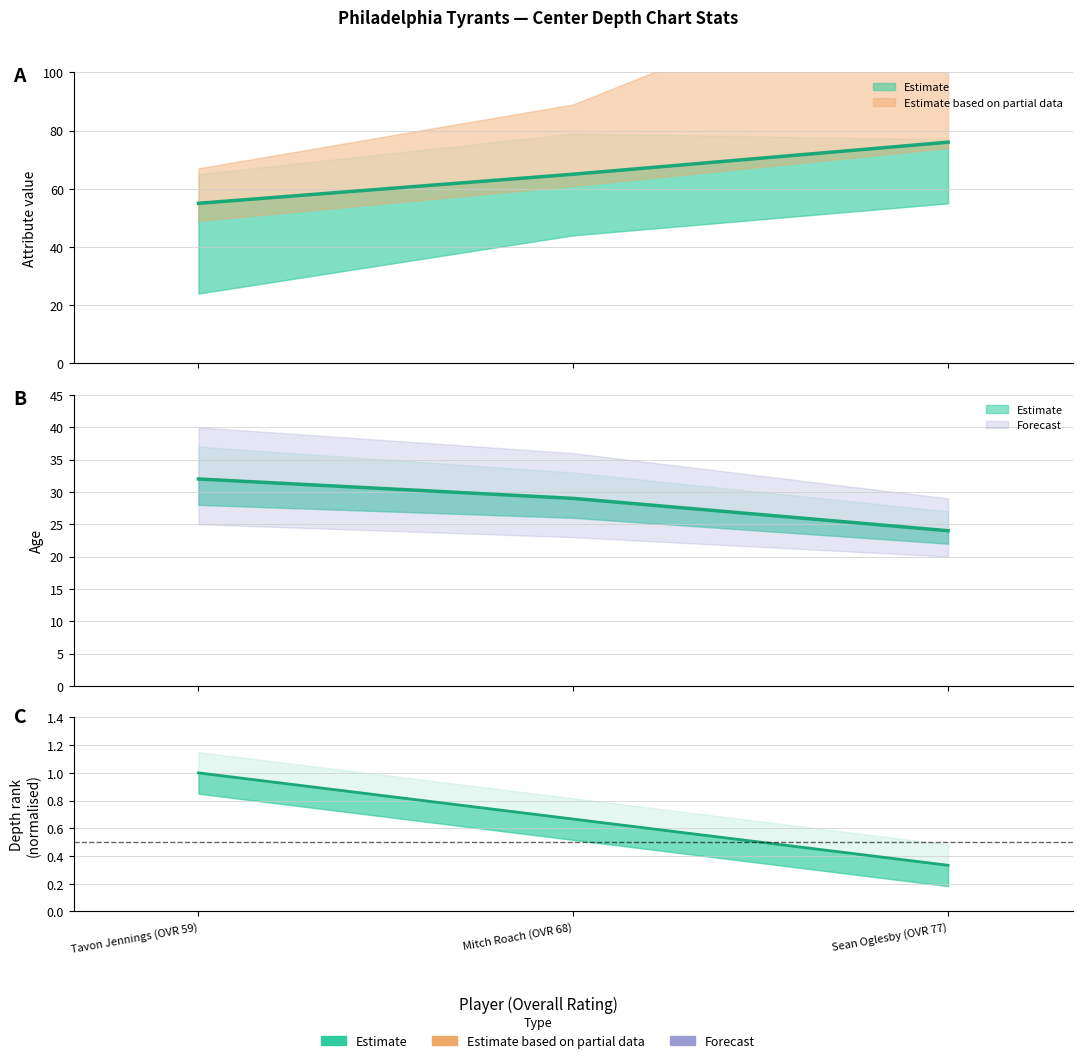

Is this an area chart (filled region under the line)?

No